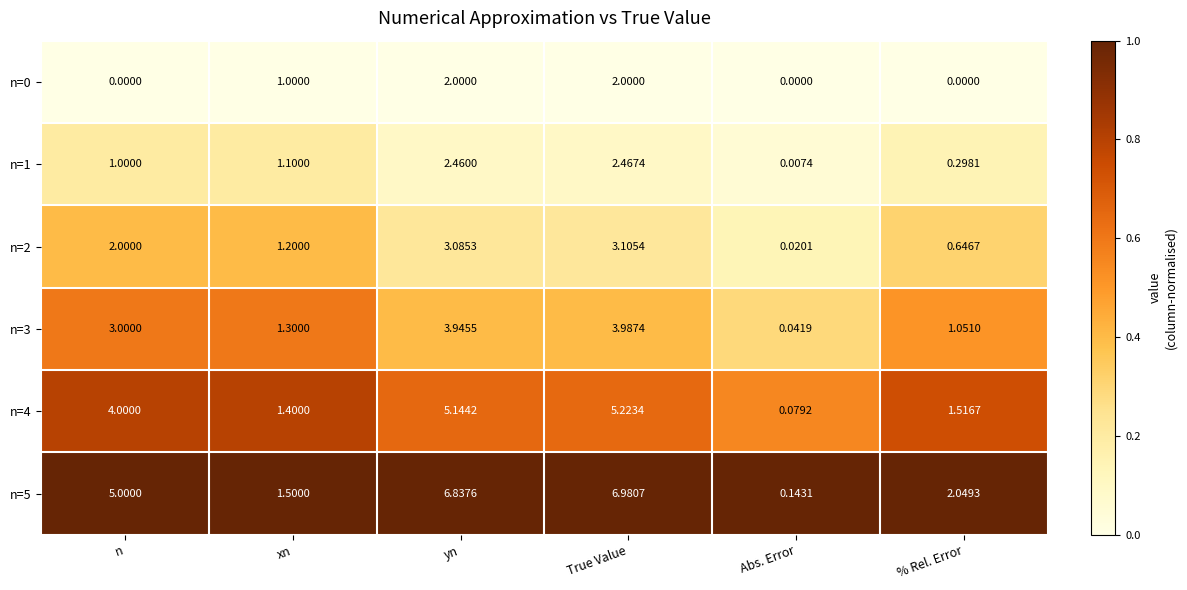

Between xn and Abs. Error, which series saw the biggest shift?

n=5